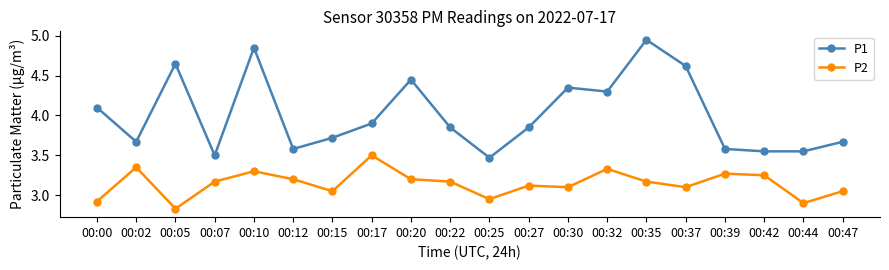

Where is the first local minimum for P2?

00:05